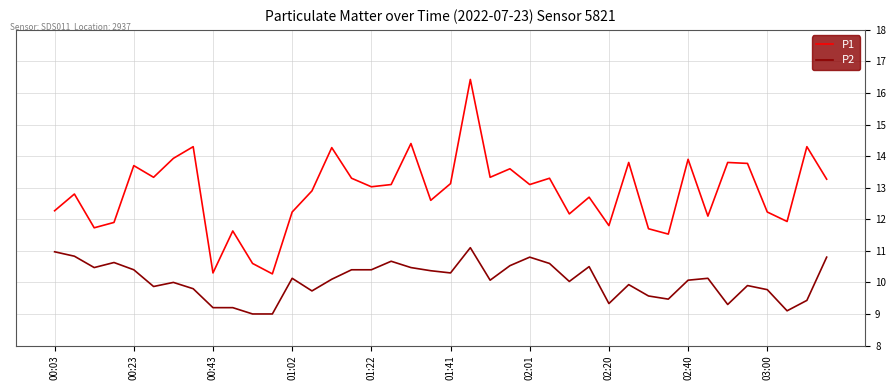

Rank the series by their average value, from lowest to highest.

P2, P1